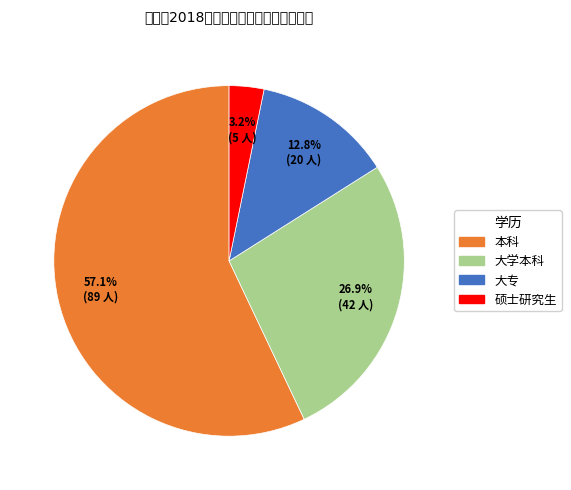

Is there a majority slice in this chart?

Yes